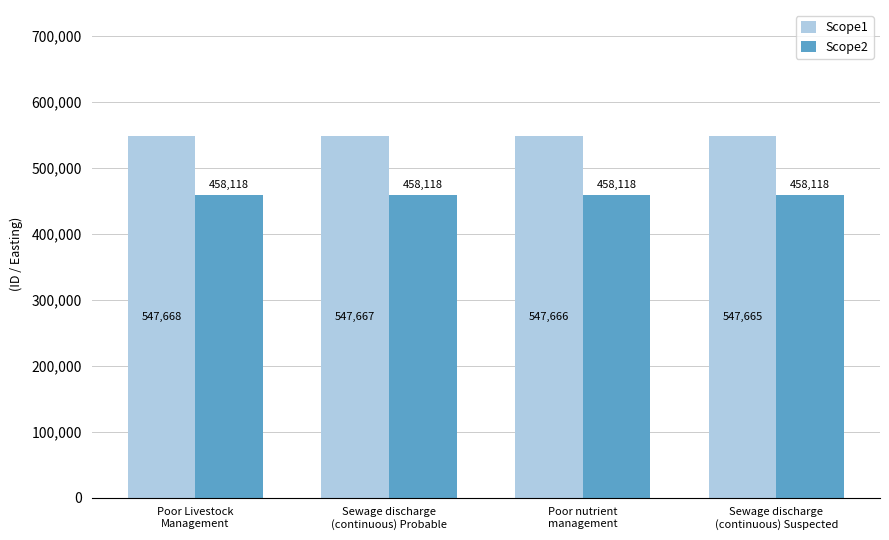

At how many categories does at least one series exceed 474116?

4